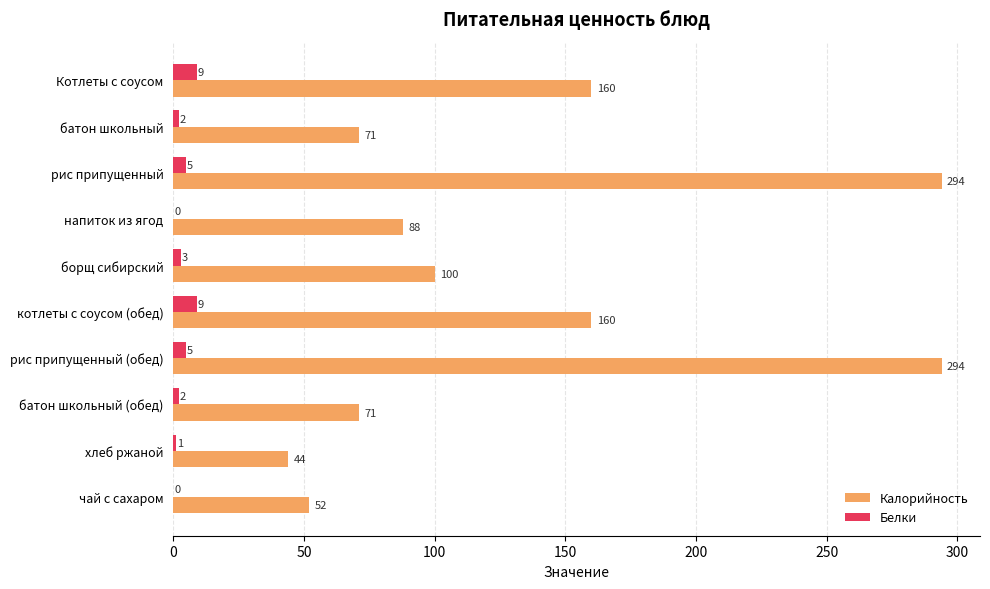

What is the sum of all Калорийность values?

1334